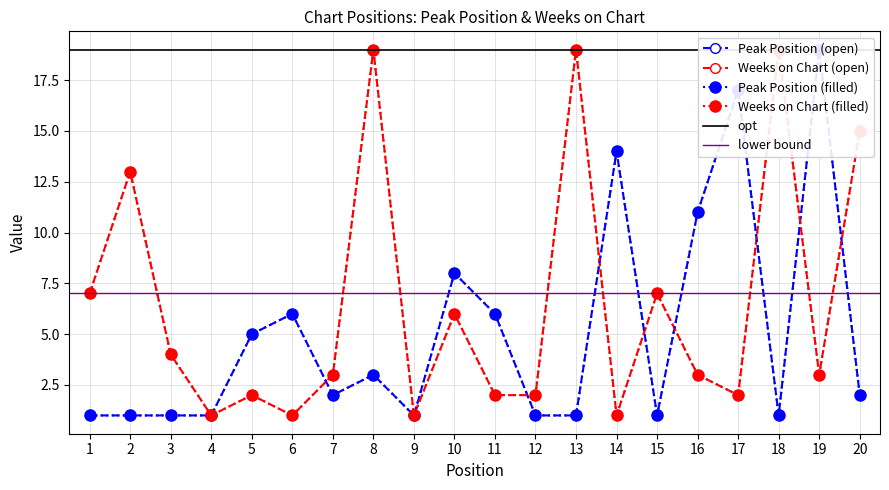

Which has a higher value, 12 or 20?

20